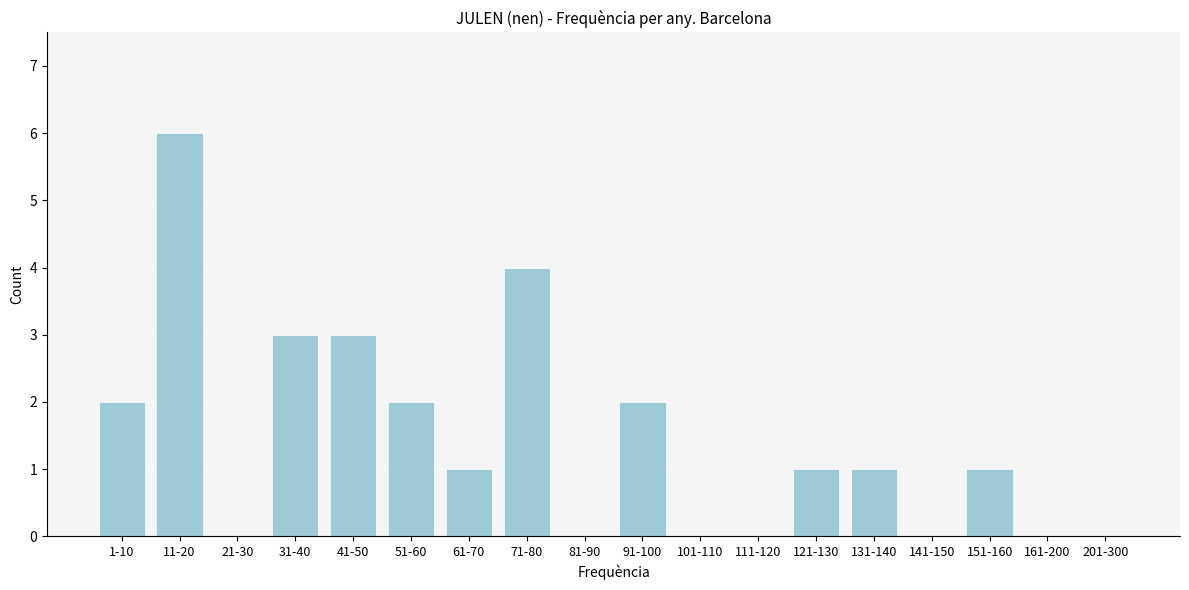

Reading left to right, list all the values displayed in this chart.

1-10=2	11-20=6	21-30=0	31-40=3	41-50=3	51-60=2	61-70=1	71-80=4	81-90=0	91-100=2	101-110=0	111-120=0	121-130=1	131-140=1	141-150=0	151-160=1	161-200=0	201-300=0